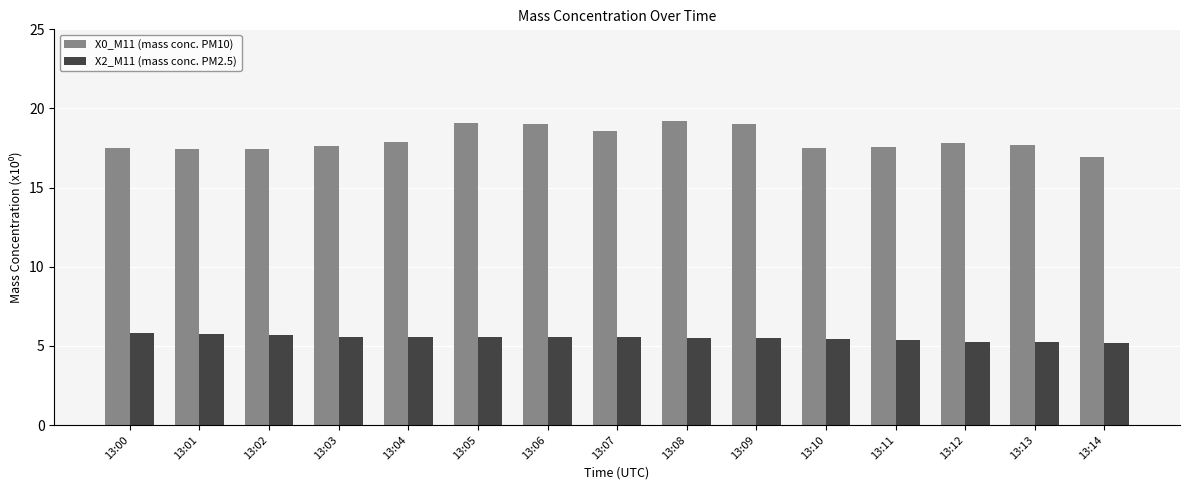

List the series in order of their overall mean, highest first.

X0_M11 (mass conc. PM10), X2_M11 (mass conc. PM2.5)